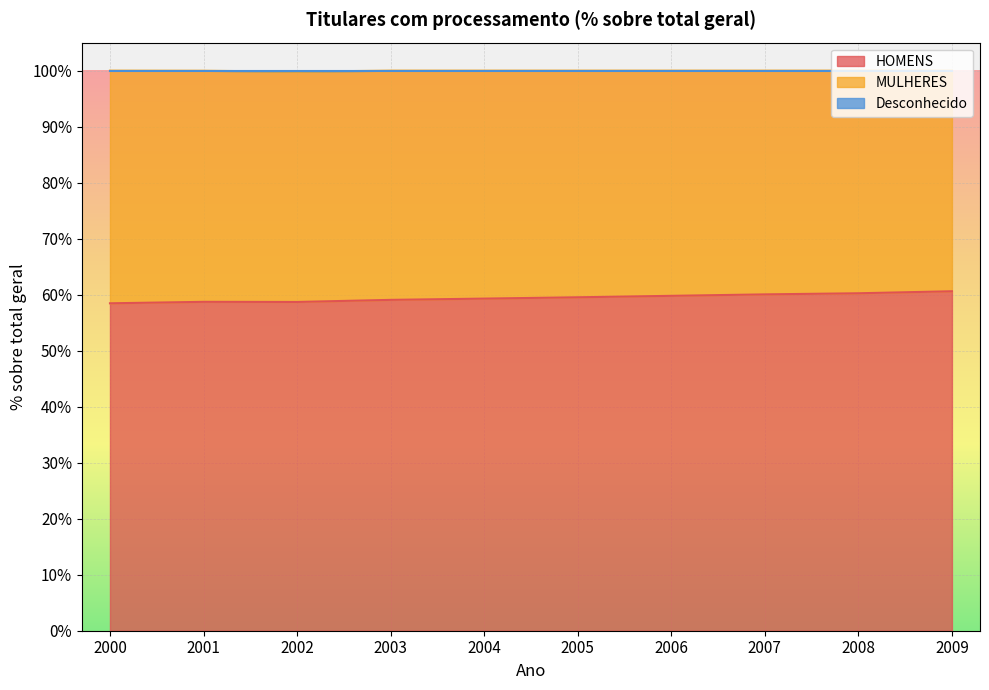

What is the difference between the maximum and minimum values in the HOMENS series?

2.2